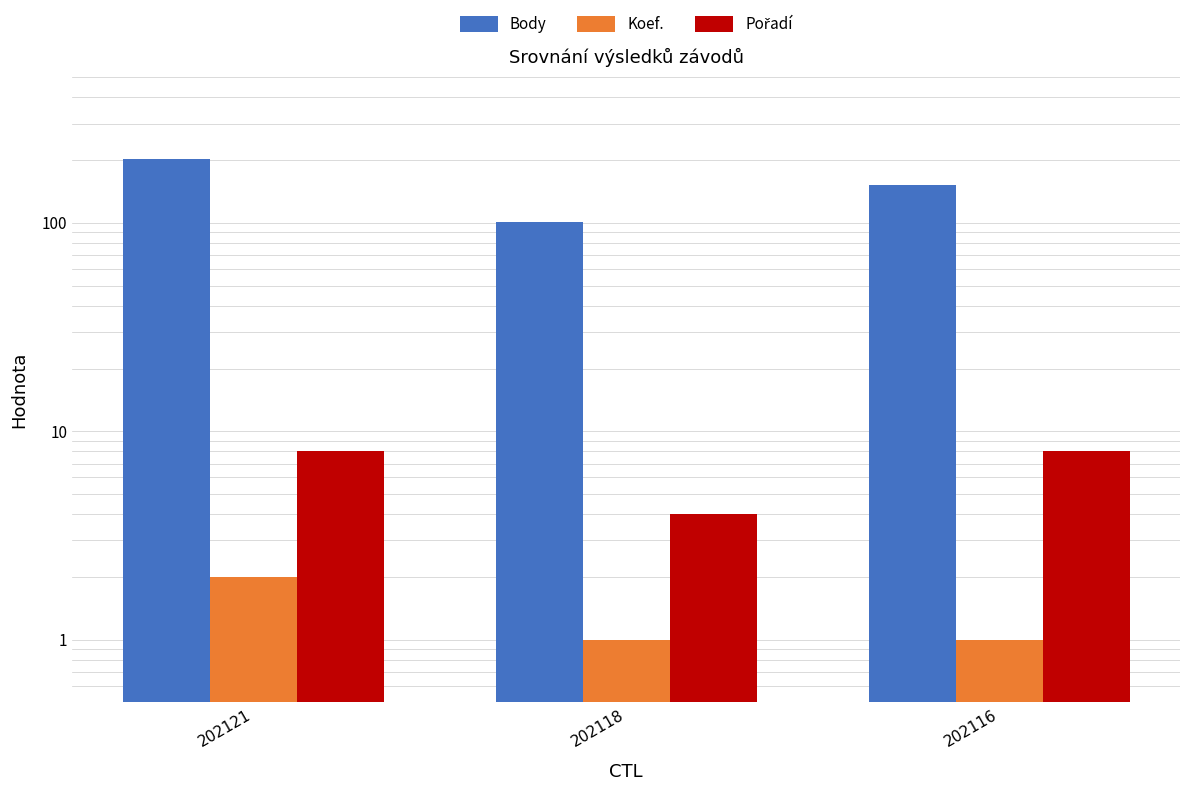

Which has a higher value, 202121 or 202118?

202121